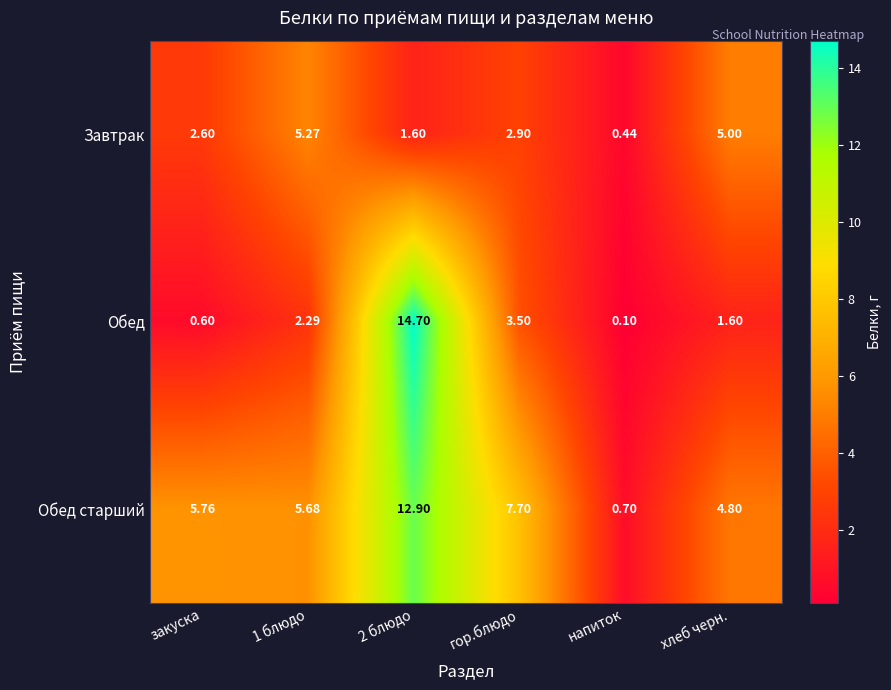

At which label is Обед closest to 7?

гор.блюдо